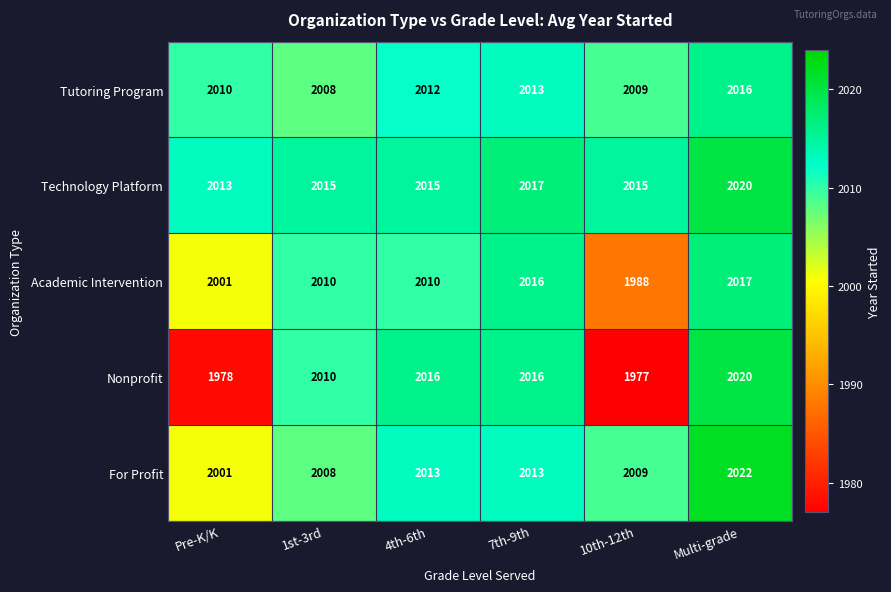

What is the greatest value displayed?

2022